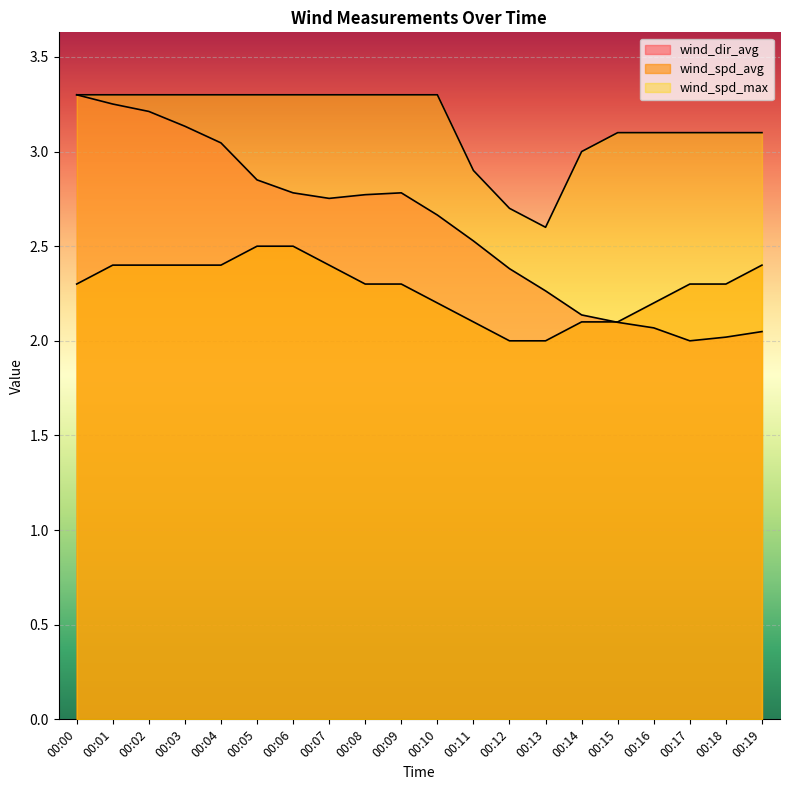

What is the difference between the highest and lowest values at 00:13?

0.6